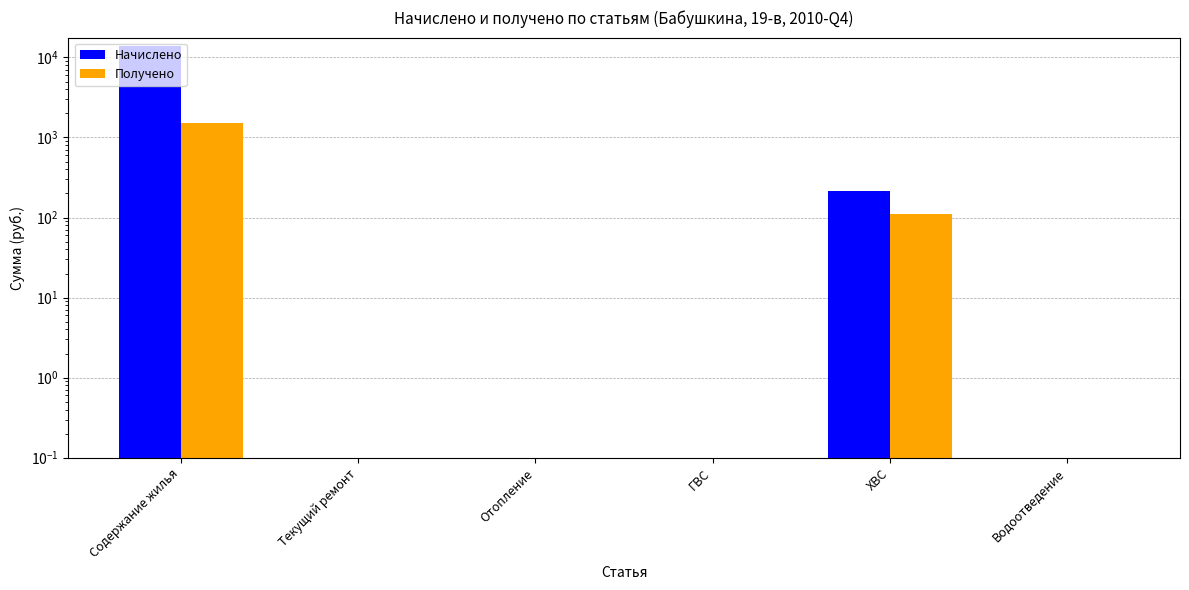

The Получено series shows 109.9 at ХВС. True or false?

True